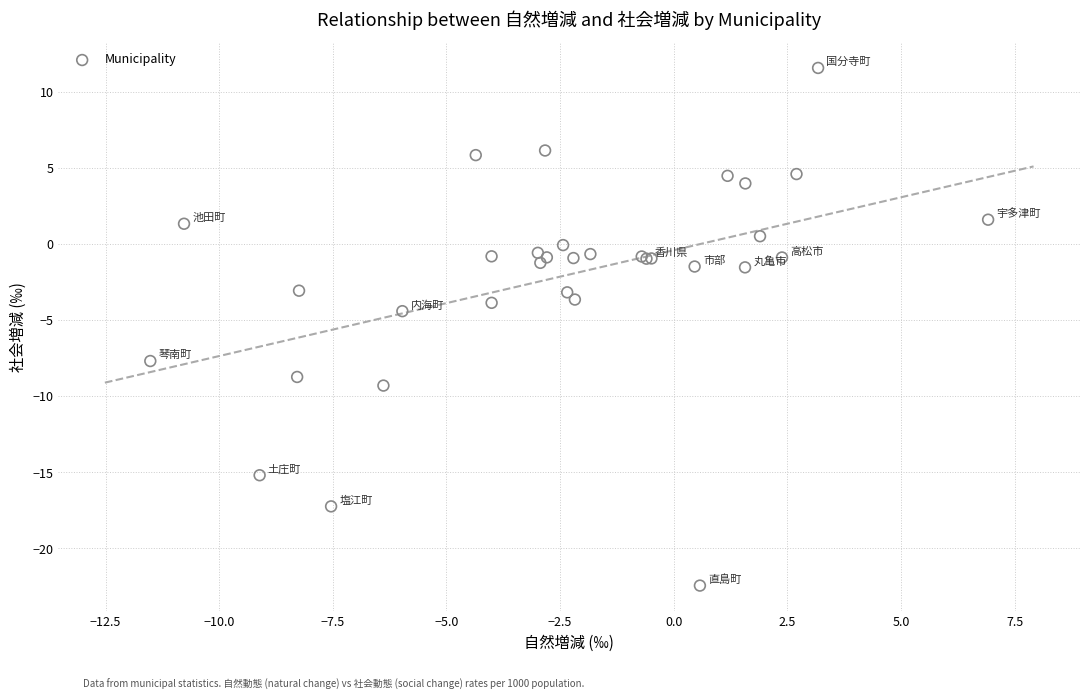

What Y value in the scatter plot is closest to -5?

-4.4